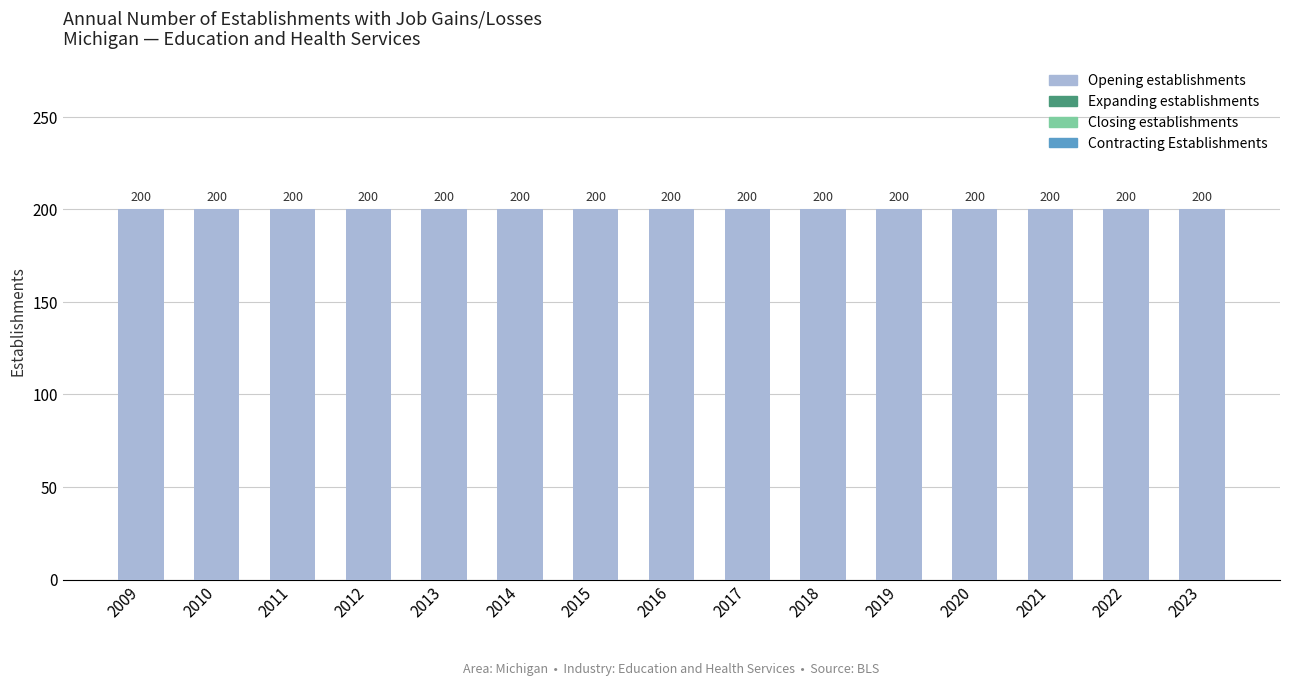

Which category has the highest value in the Expanding establishments series?

2009